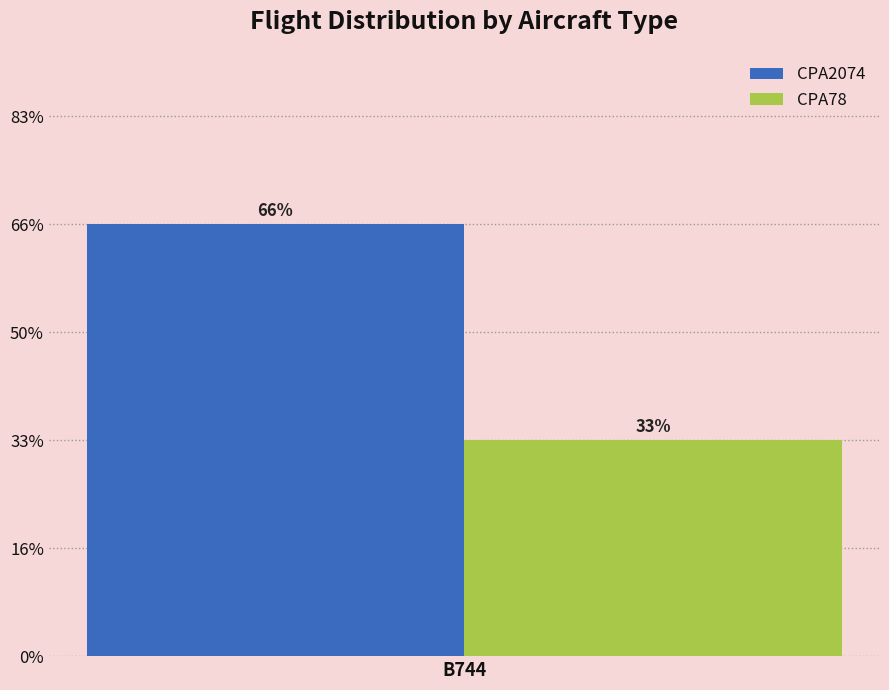

Are the bars horizontal?

No